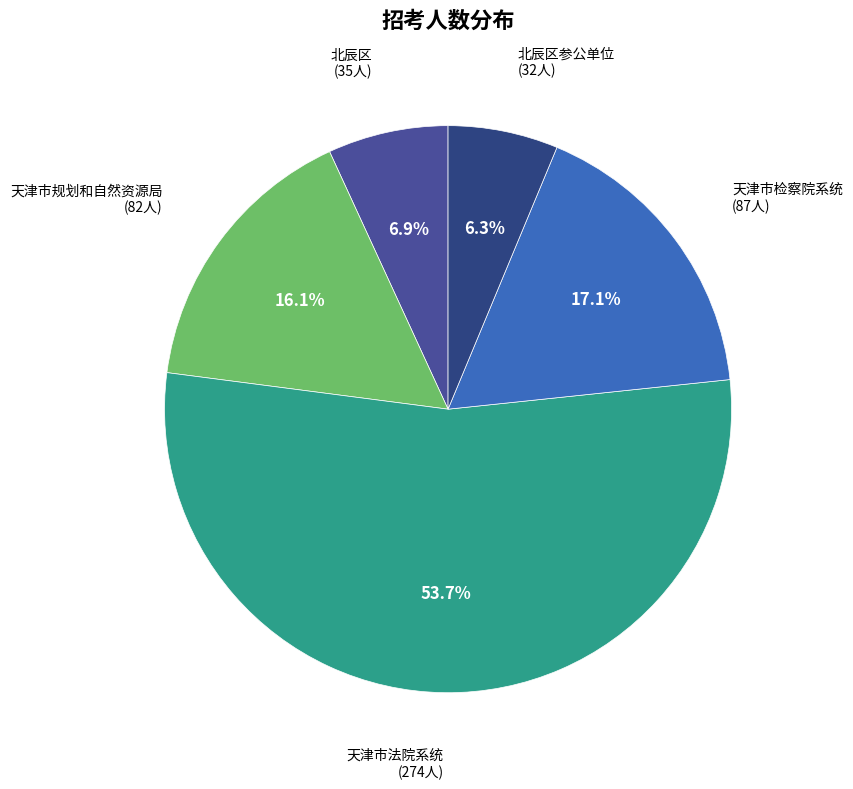

Which category has the smallest portion of the pie?

北辰区参公单位